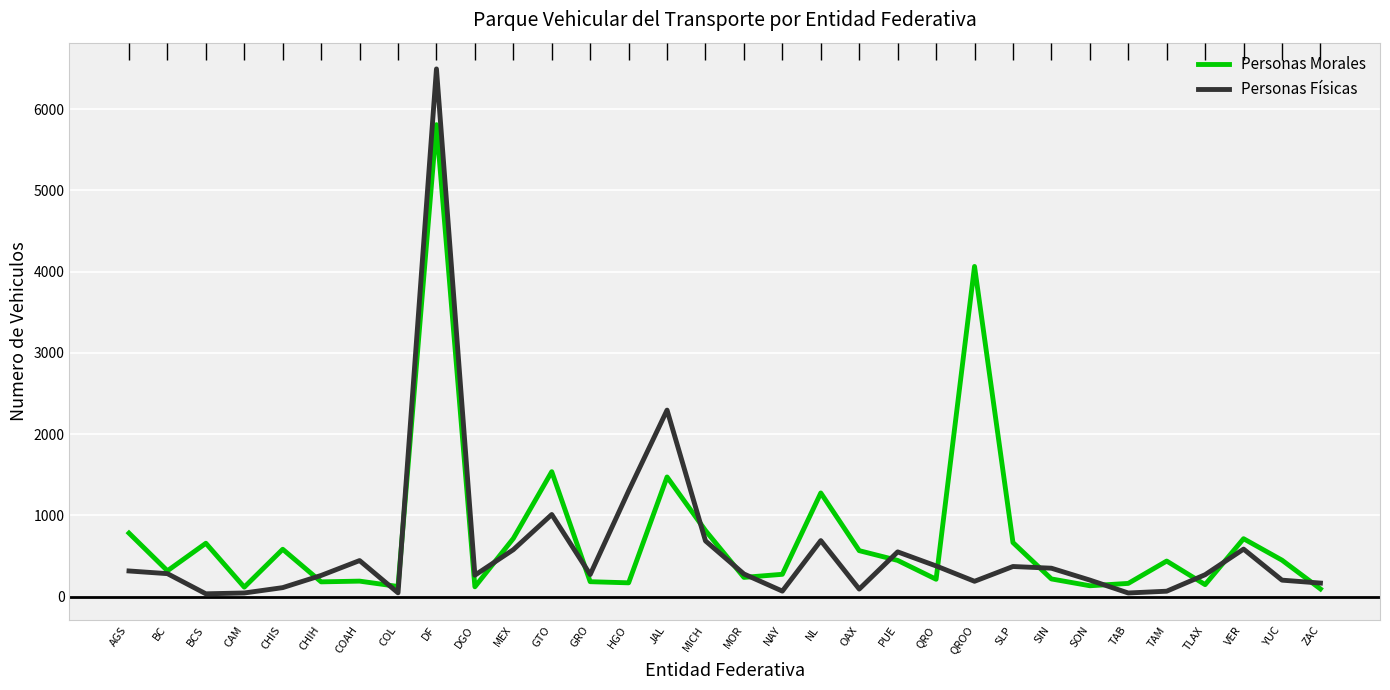

Which series has the largest total across all categories?

Personas Morales